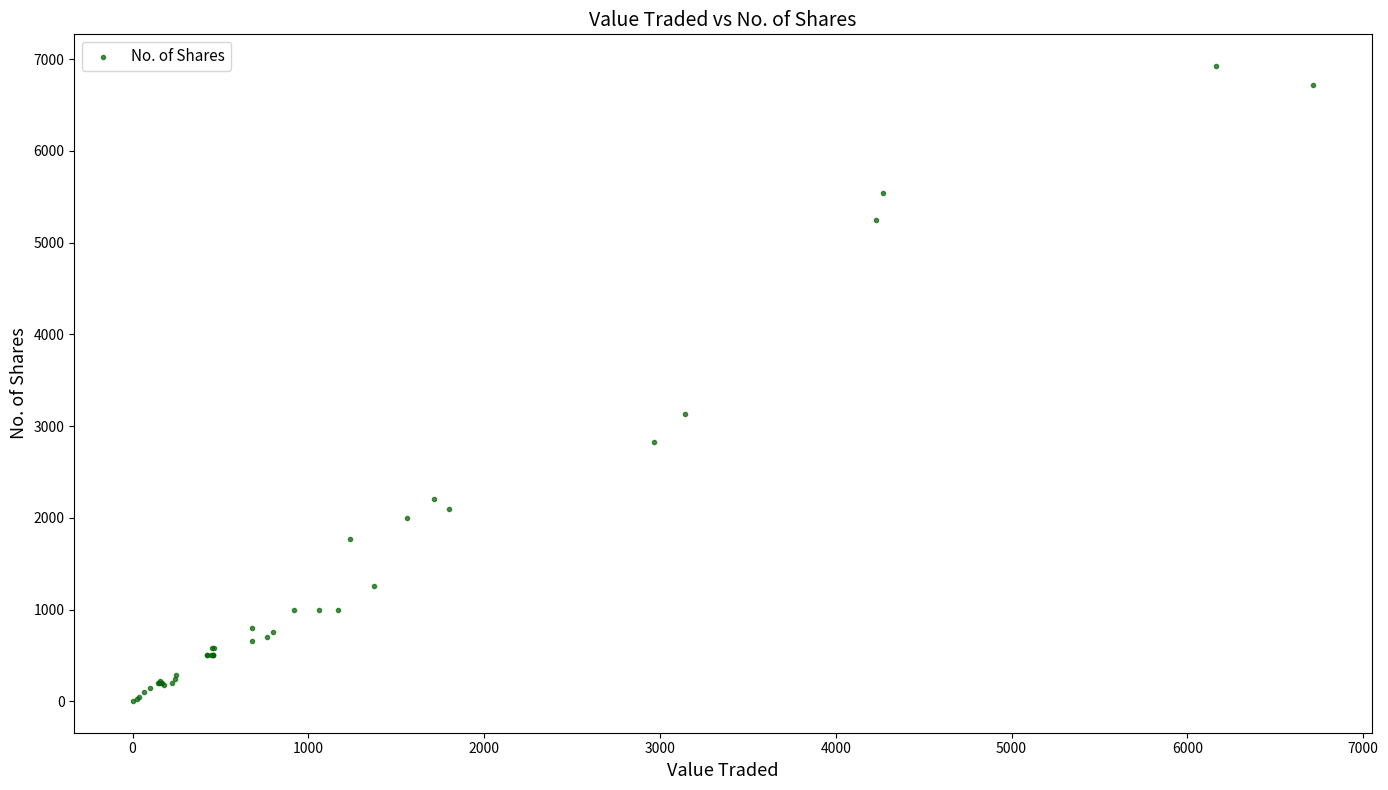

What Y value in the scatter plot is closest to 3463?

3132